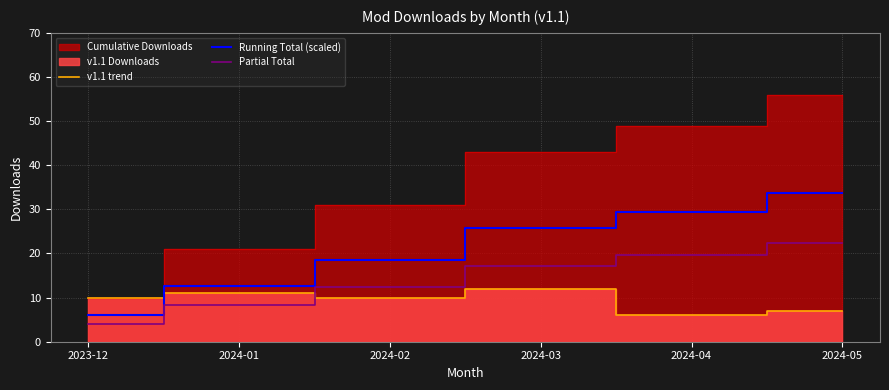

Does the chart have visible grid lines?

Yes